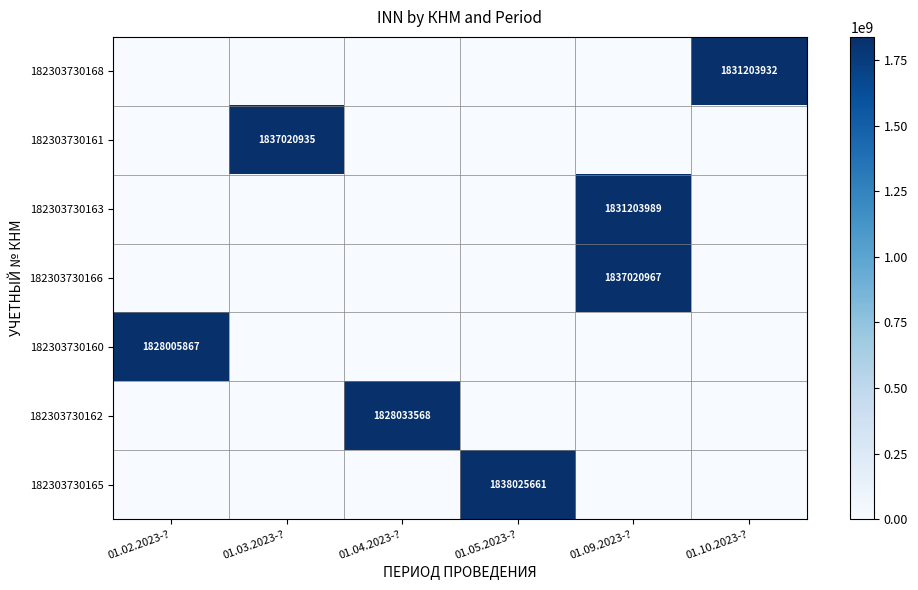

At how many categories does at least one series exceed 1291782967?

6